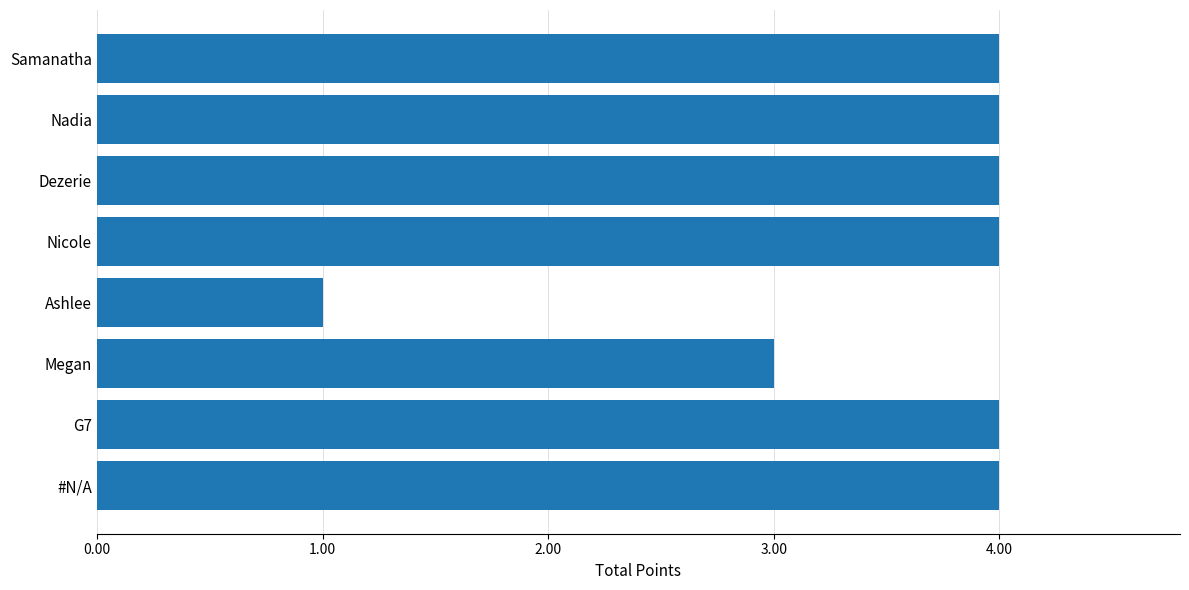

True or false: the data shows 5 at G7.

False